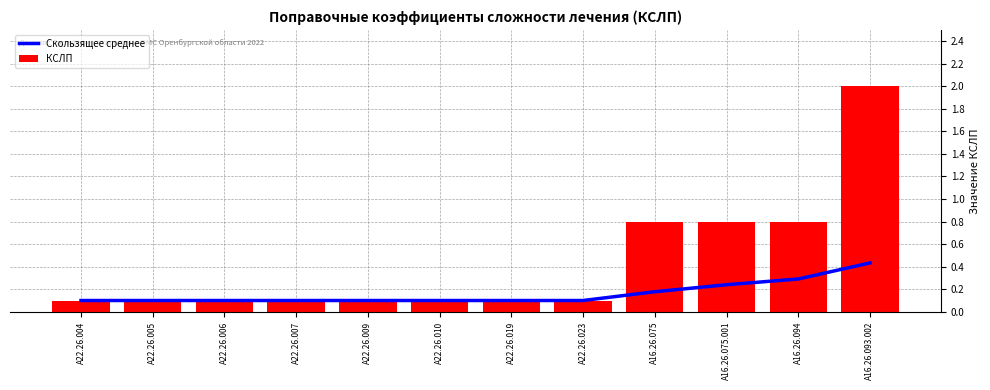

What is the difference between the highest and lowest values at A16.26.093.002?

1.6